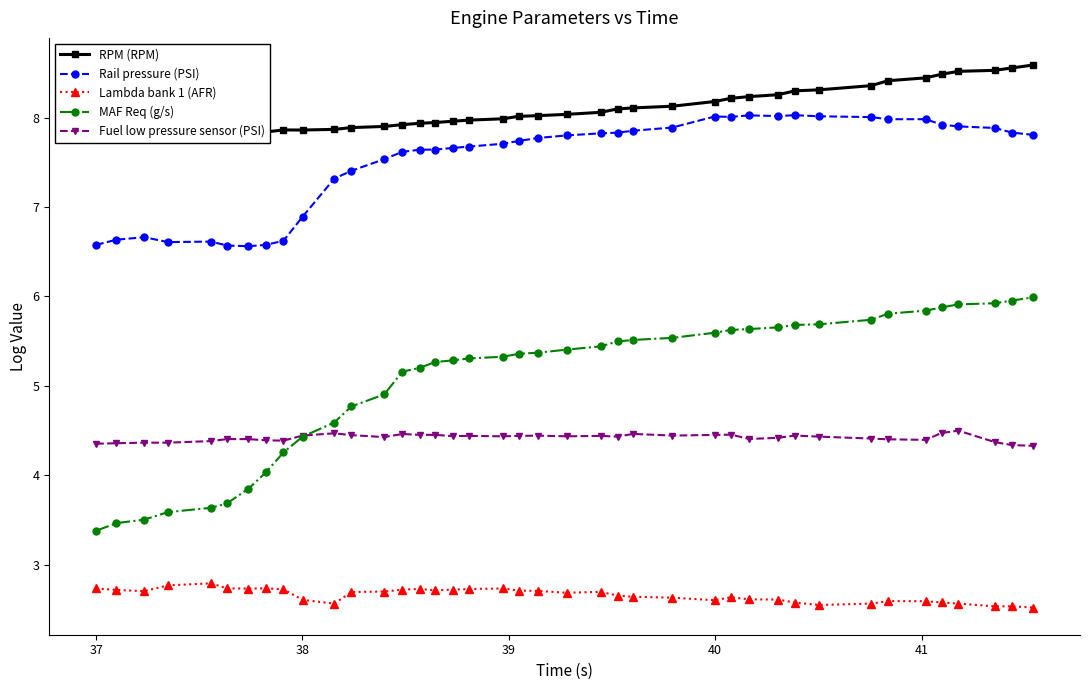

Reading left to right, extract all data points from this chart.

RPM (RPM): 7.8	7.8	7.8	7.8	7.8	7.8	7.8	7.8	7.9	7.9	7.9	7.9	7.9	7.9	7.9	7.9	8.0	8.0	8.0	8.0	8.0	8.0	8.1	8.1	8.1	8.1	8.2	8.2	8.2	8.3	8.3	8.3	8.4	8.4	8.4	8.5	8.5	8.5	8.6	8.6
Rail pressure (PSI): 6.6	6.6	6.7	6.6	6.6	6.6	6.6	6.6	6.6	6.9	7.3	7.4	7.5	7.6	7.6	7.6	7.7	7.7	7.7	7.7	7.8	7.8	7.8	7.8	7.9	7.9	8.0	8.0	8.0	8.0	8.0	8.0	8.0	8.0	8.0	7.9	7.9	7.9	7.8	7.8
Lambda bank 1 (AFR): 2.7	2.7	2.7	2.8	2.8	2.7	2.7	2.7	2.7	2.6	2.6	2.7	2.7	2.7	2.7	2.7	2.7	2.7	2.7	2.7	2.7	2.7	2.7	2.7	2.6	2.6	2.6	2.6	2.6	2.6	2.6	2.6	2.6	2.6	2.6	2.6	2.6	2.5	2.5	2.5
MAF Req (g/s): 3.4	3.5	3.5	3.6	3.6	3.7	3.8	4.0	4.3	4.4	4.6	4.8	4.9	5.2	5.2	5.3	5.3	5.3	5.3	5.4	5.4	5.4	5.4	5.5	5.5	5.5	5.6	5.6	5.6	5.7	5.7	5.7	5.7	5.8	5.8	5.9	5.9	5.9	6.0	6.0
Fuel low pressure sensor (PSI): 4.4	4.4	4.4	4.4	4.4	4.4	4.4	4.4	4.4	4.4	4.5	4.4	4.4	4.5	4.5	4.5	4.4	4.4	4.4	4.4	4.4	4.4	4.4	4.4	4.5	4.4	4.5	4.5	4.4	4.4	4.4	4.4	4.4	4.4	4.4	4.5	4.5	4.4	4.3	4.3